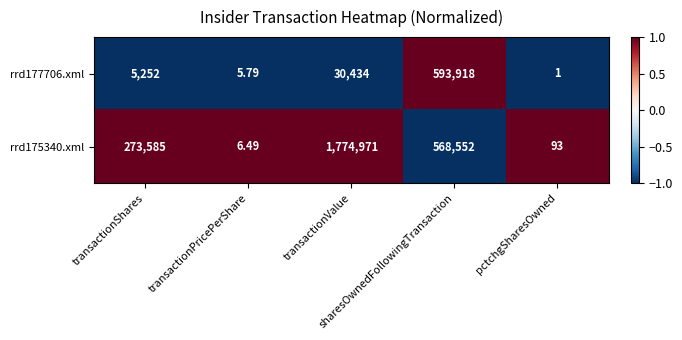

Which has a higher value, sharesOwnedFollowingTransaction or transactionShares?

sharesOwnedFollowingTransaction